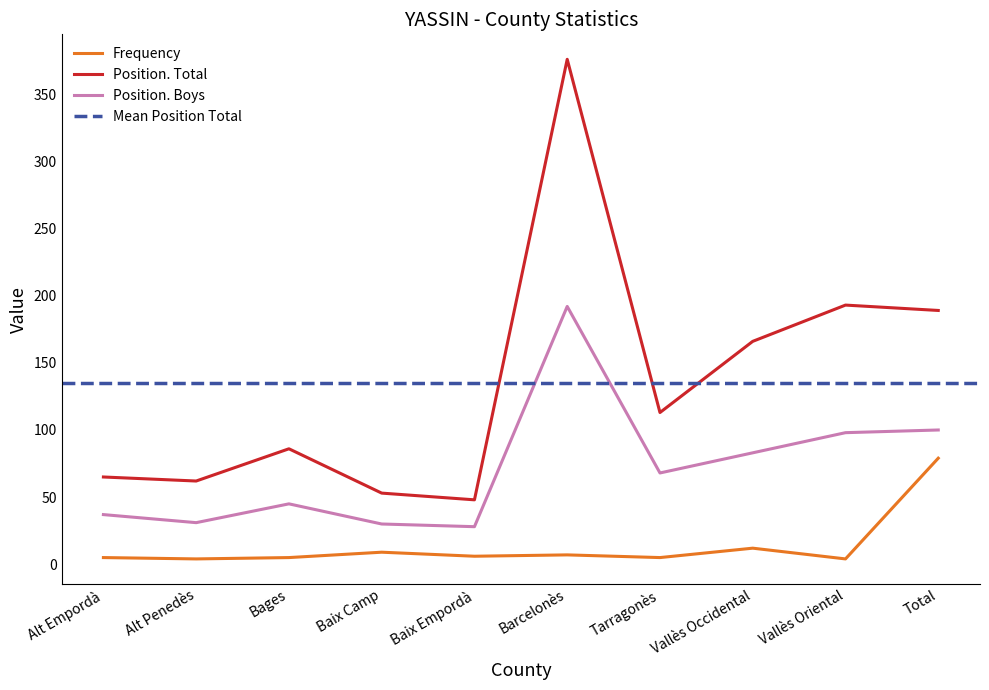

Reading left to right, transcribe all the data shown in this chart.

Frequency: 5	4	5	9	6	7	5	12	4	79
Position. Total: 65	62	86	53	48	376	113	166	193	189
Position. Boys: 37	31	45	30	28	192	68	83	98	100